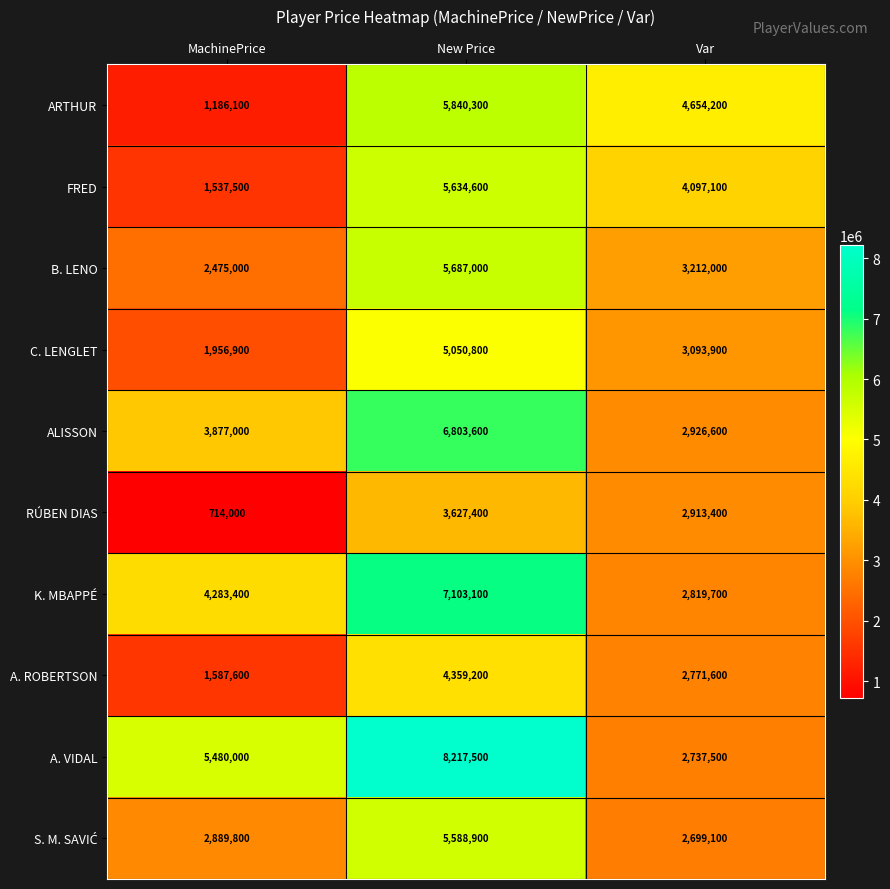

Which series has the largest range (max minus min)?

A. VIDAL